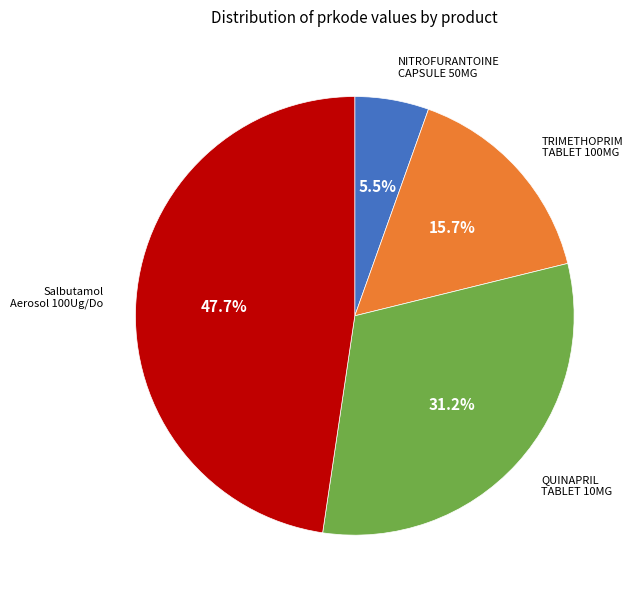

Is there a majority slice in this chart?

No